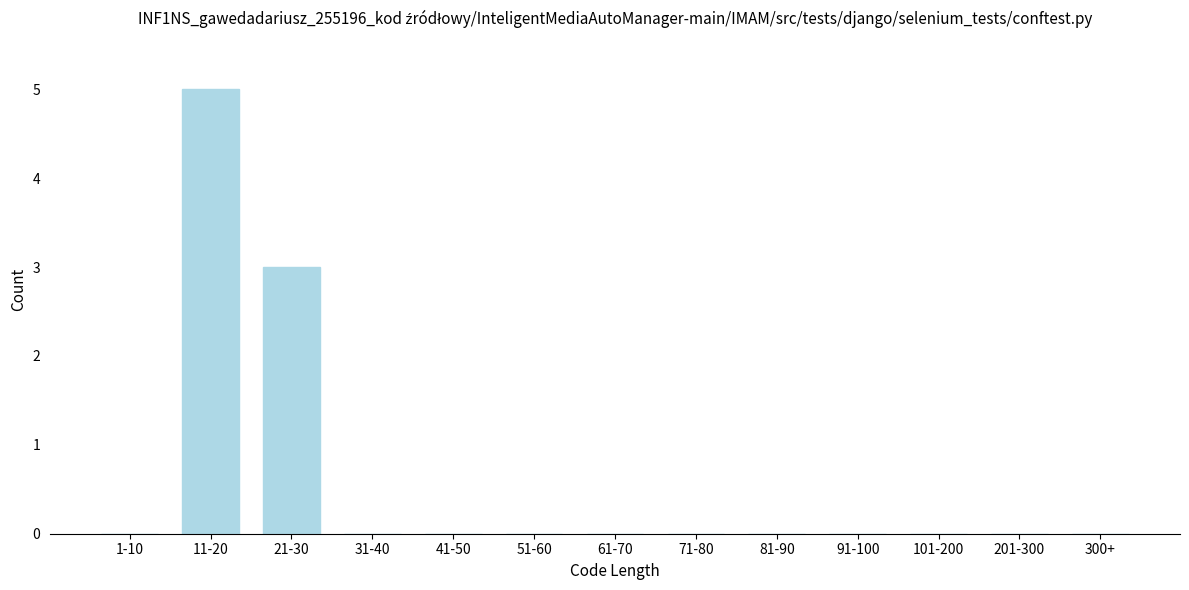

Reading left to right, what are all the values shown in this chart?

1-10=0	11-20=5	21-30=3	31-40=0	41-50=0	51-60=0	61-70=0	71-80=0	81-90=0	91-100=0	101-200=0	201-300=0	300+=0